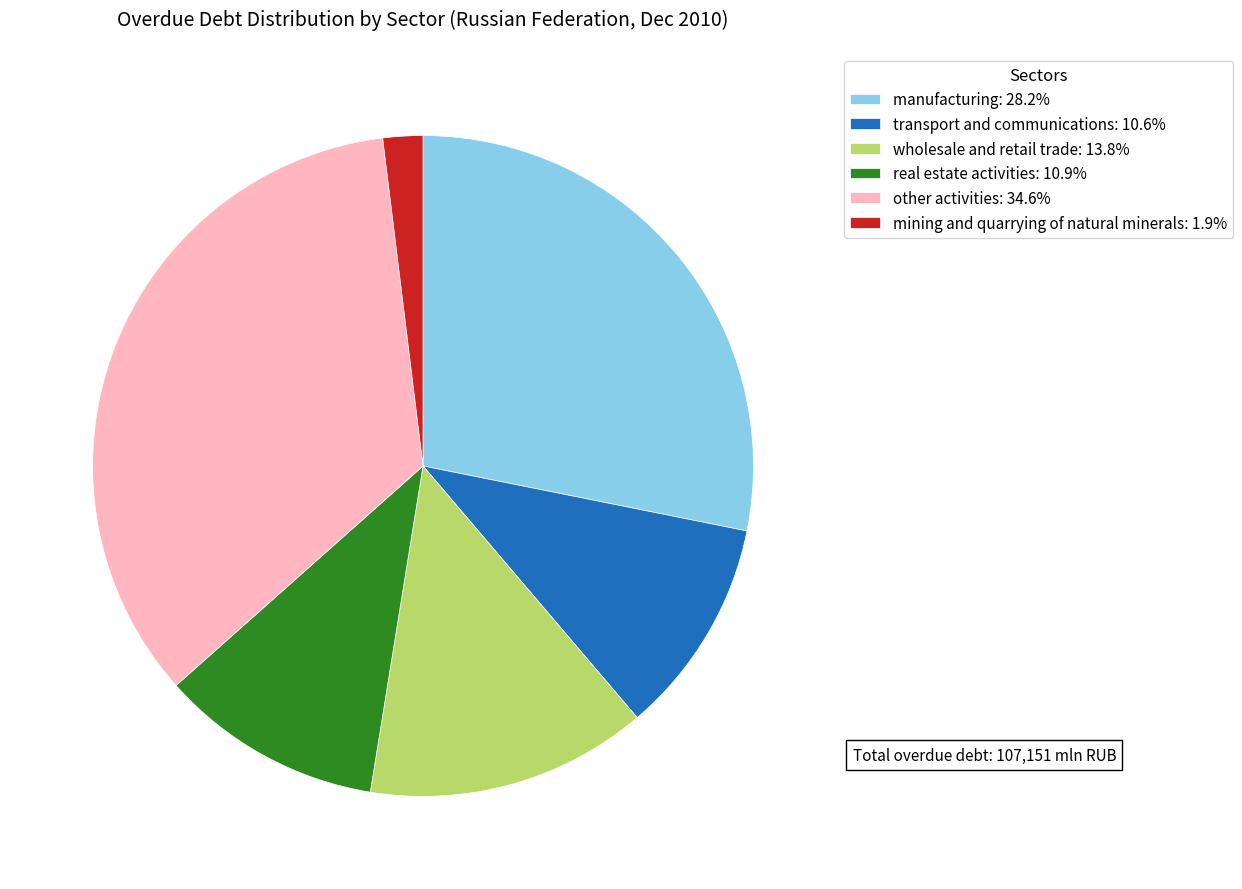

Is it true that real estate activities is 11% of the pie?

True